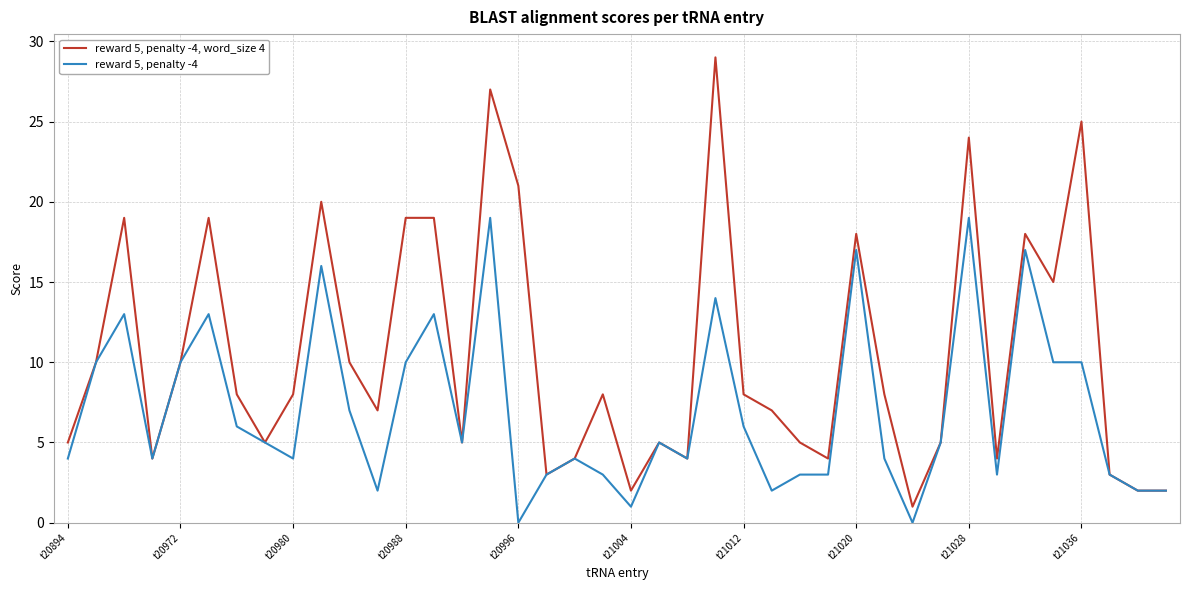

Which series has the largest total across all categories?

reward 5, penalty -4, word_size 4